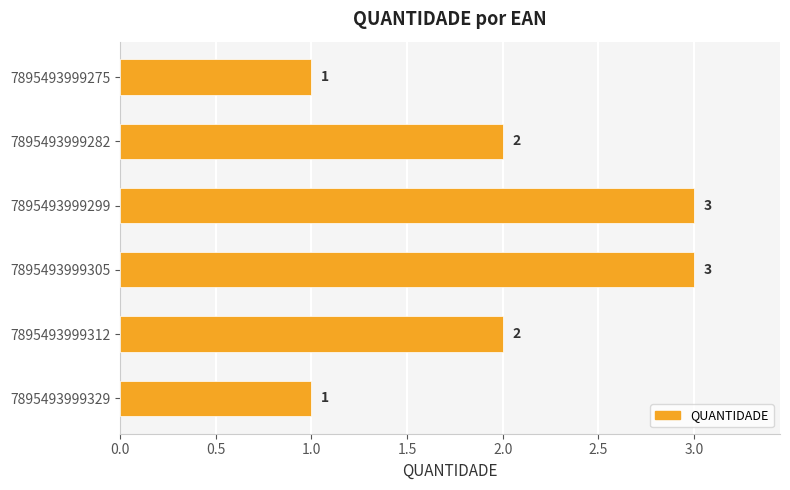

Reading top to bottom, what are all the values shown in this chart?

1	2	3	3	2	1